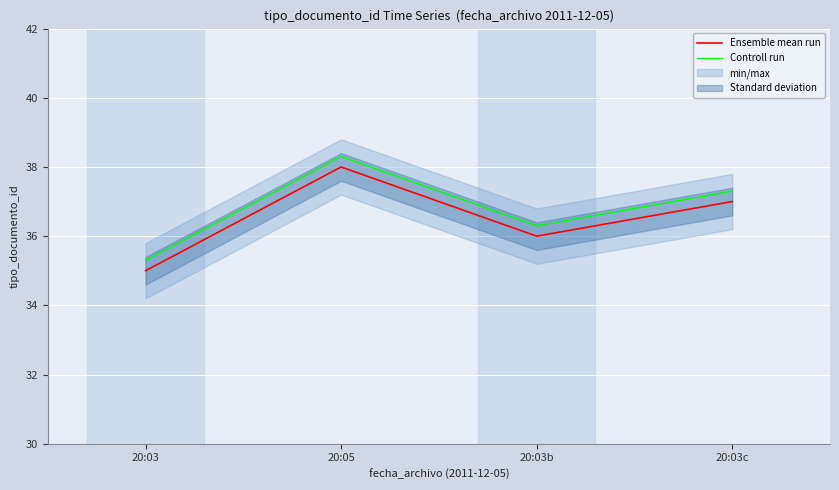

What is the minimum value for Controll run?

35.3